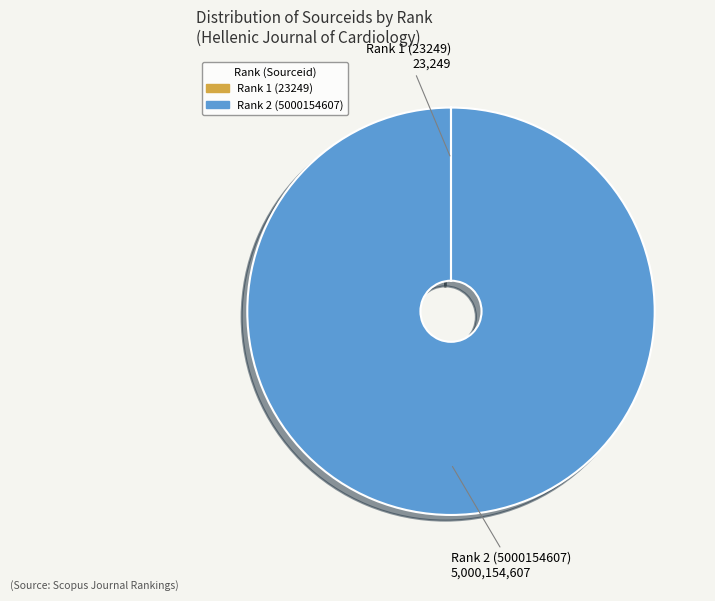

Count the number of slices in the pie.

2